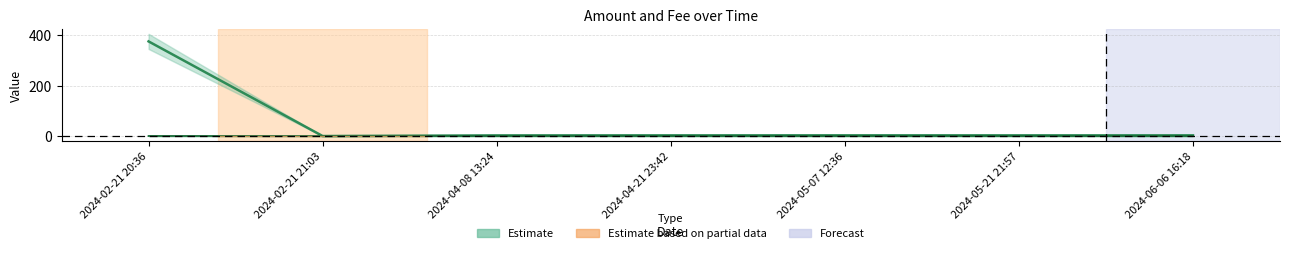

Reading left to right, what are all the values shown in this chart?

Amount: 375.3	0.0	2.6	2.7	2.8	2.7	2.8
Fee: 0.2	0.0	0.0	0.0	0.0	0.0	0.0